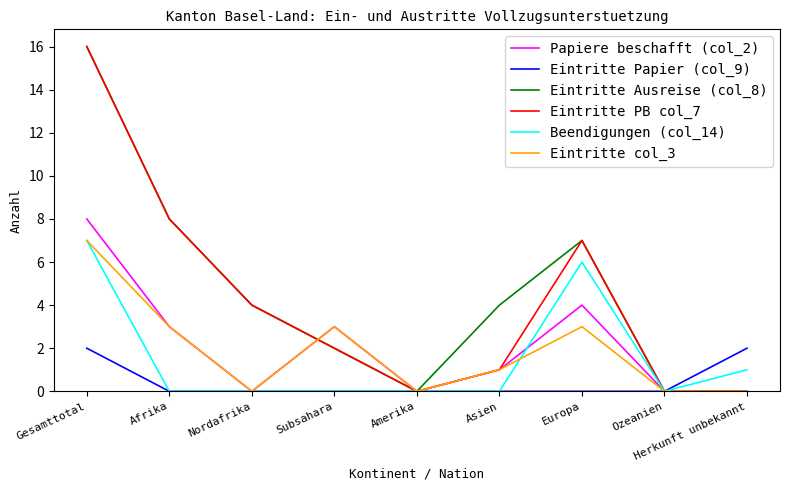

Is it true that Eintritte col_3 equals 0 at Herkunft unbekannt?

True